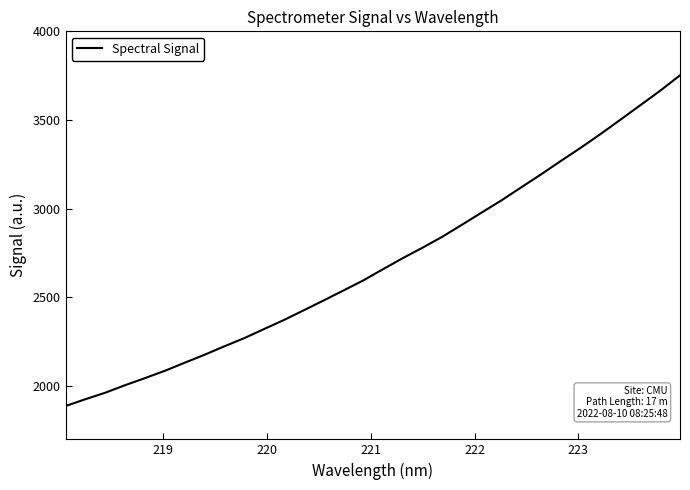

What is the minimum value shown in the chart?

1888.0